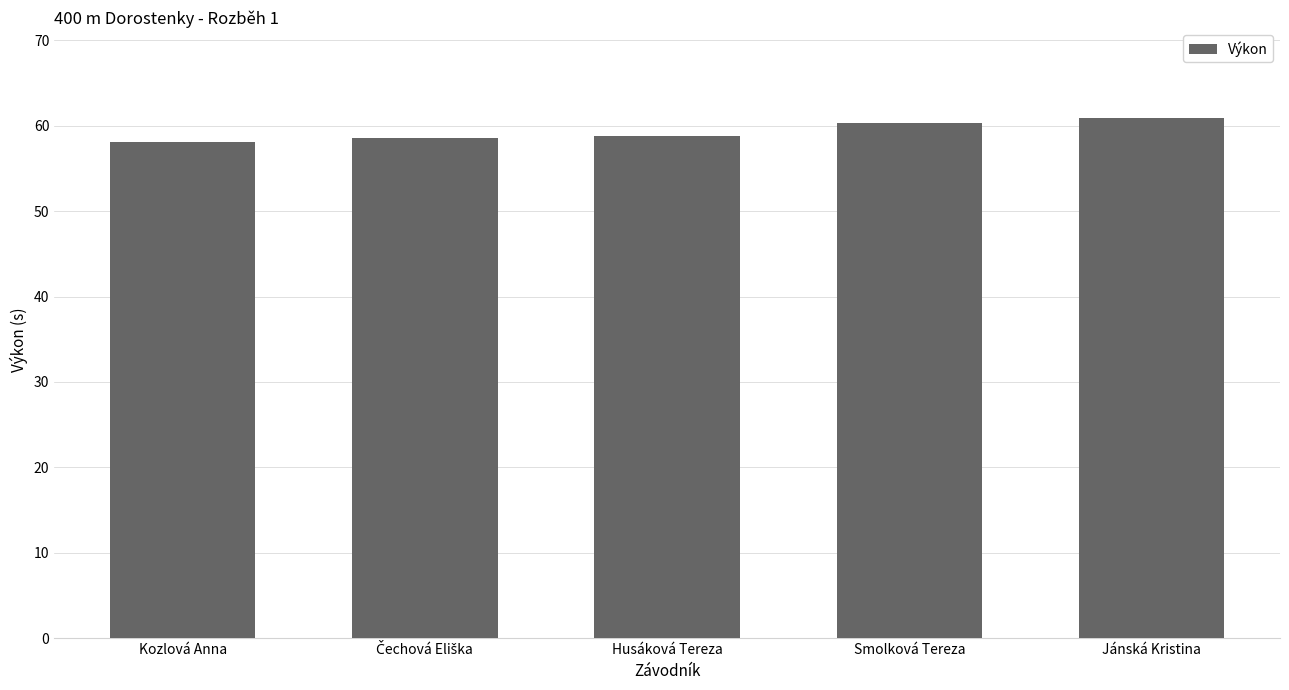

What is the greatest value displayed?

60.9